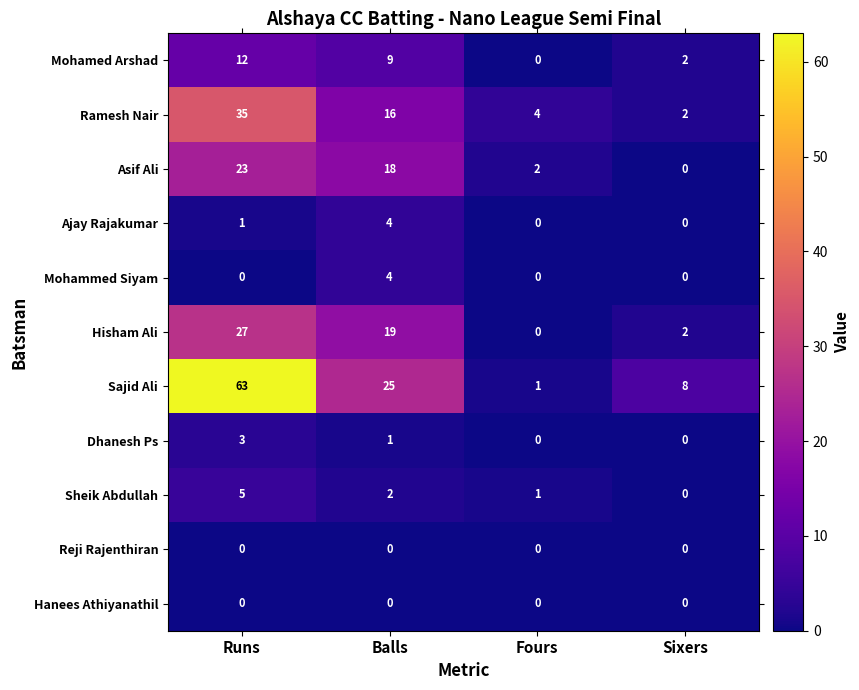

How many distinct data groups are displayed?

11